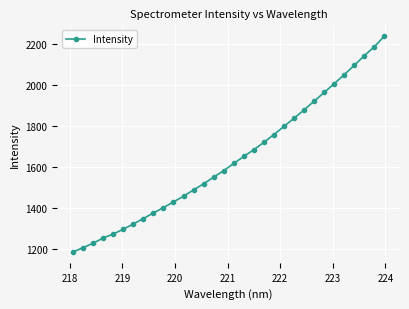

What is the value of the 30th point from the left?

2143.0